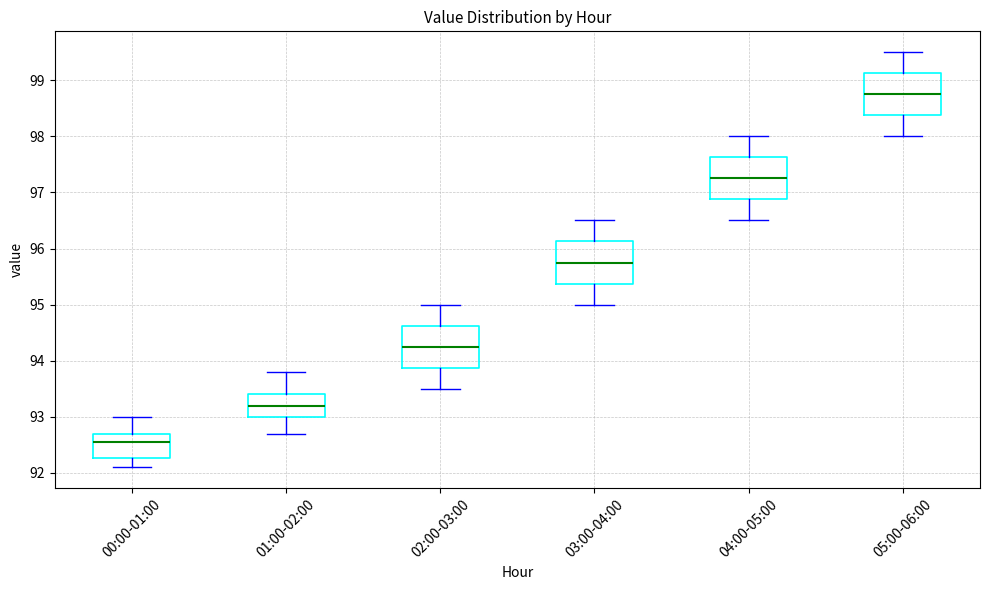

Reading left to right, transcribe this box plot: for each box, give where its median line is, the range the box spans, and where its two whiskers end, as read against the y-axis. The values are not printed on the chart, so give them approximately, as read against the axis.

00:00-01:00: median 92.6, box 92.3 to 92.7, whiskers 92.1 to 93.0
01:00-02:00: median 93.2, box 93.0 to 93.4, whiskers 92.7 to 93.8
02:00-03:00: median 94.3, box 93.9 to 94.6, whiskers 93.5 to 95.0
03:00-04:00: median 95.8, box 95.4 to 96.1, whiskers 95.0 to 96.5
04:00-05:00: median 97.3, box 96.9 to 97.6, whiskers 96.5 to 98.0
05:00-06:00: median 98.8, box 98.4 to 99.1, whiskers 98.0 to 99.5